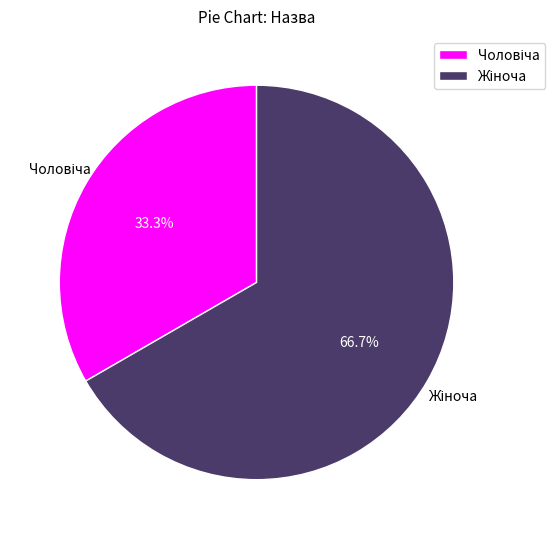

Is there any slice that represents more than half of the pie?

Yes